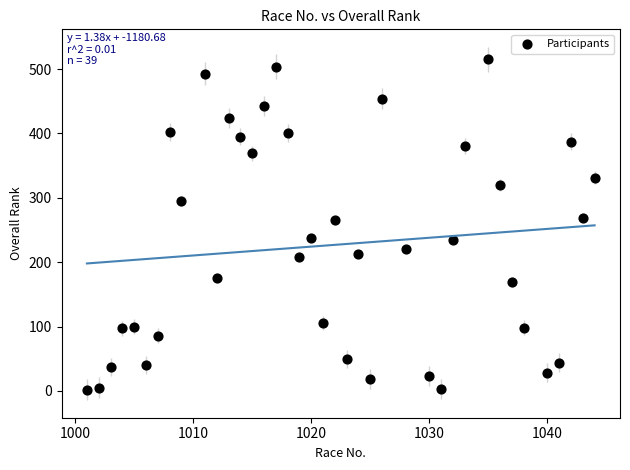

What is the range of Y values (max minus min)?

513